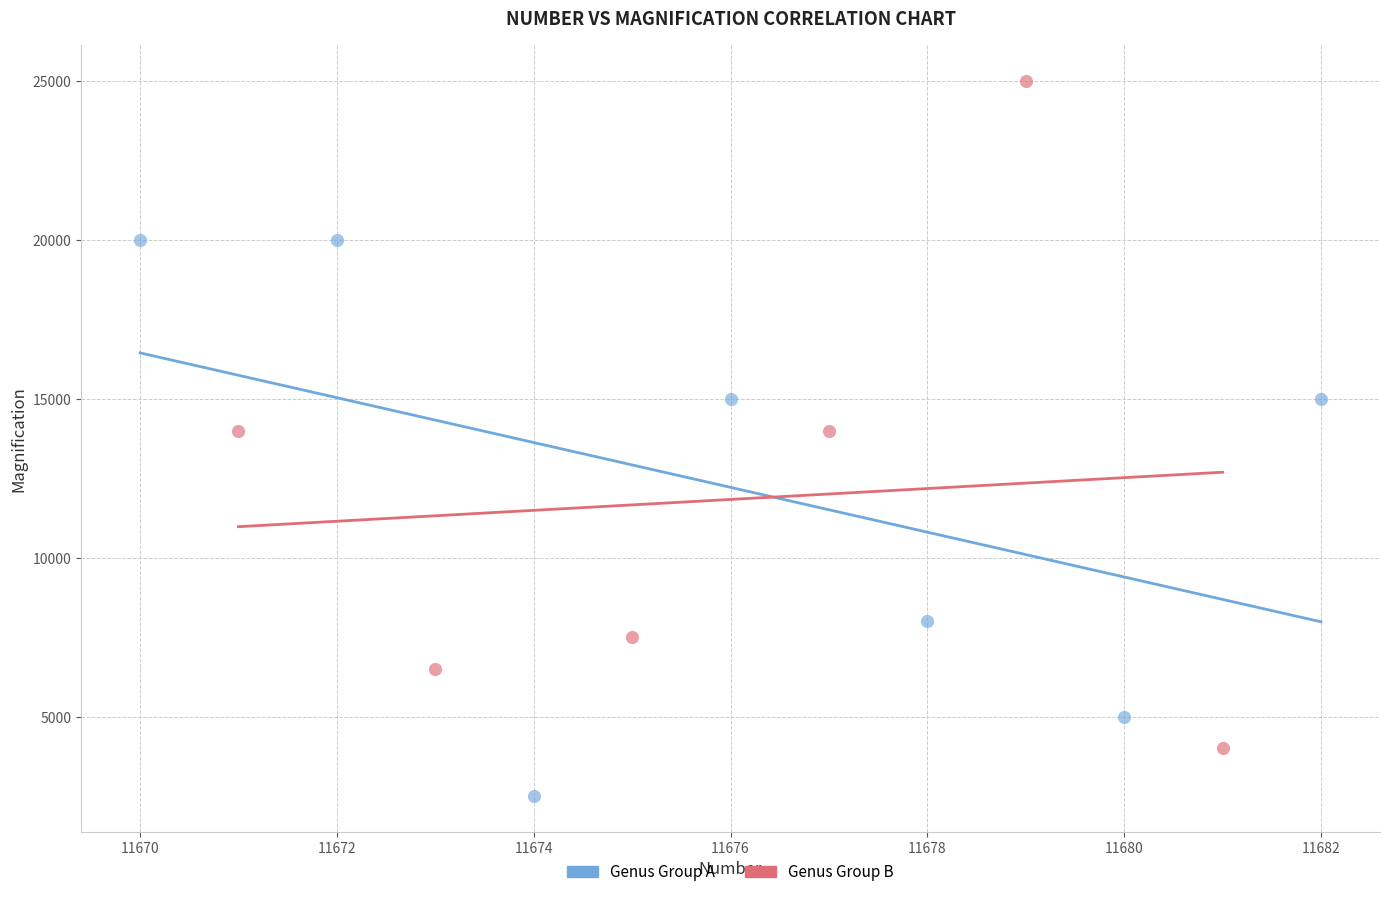

What are all the series names shown in the legend?

Genus Group A, Genus Group B